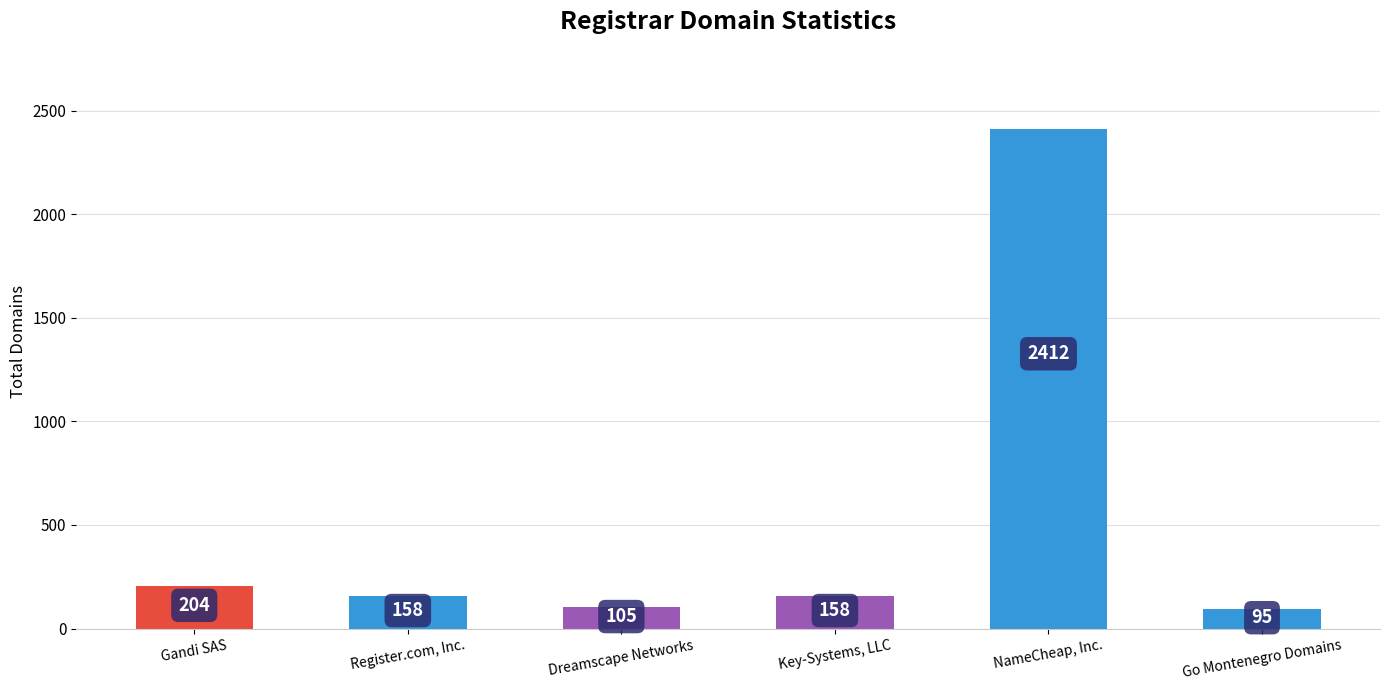

Does the chart contain any negative values?

No